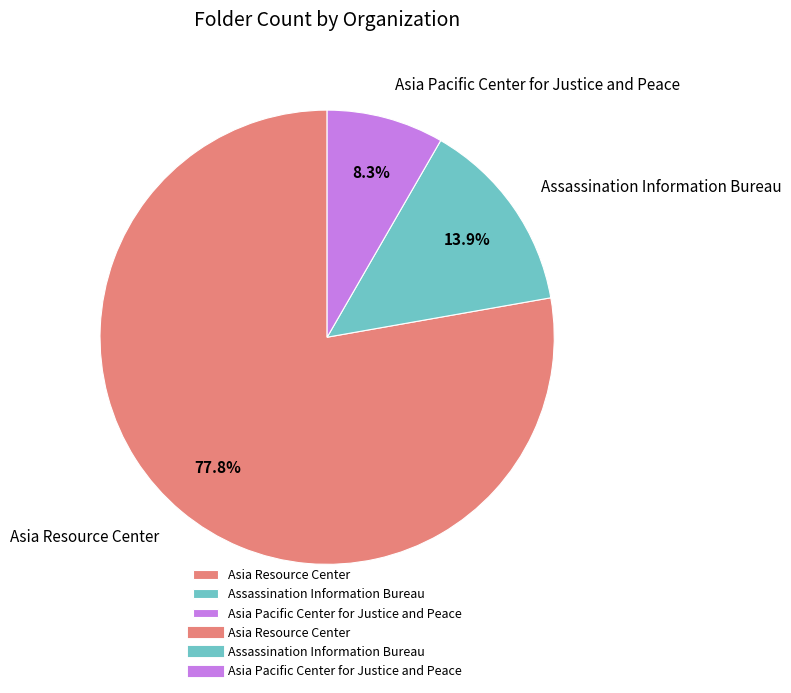

Which slice represents more than half of the pie?

Asia Resource Center